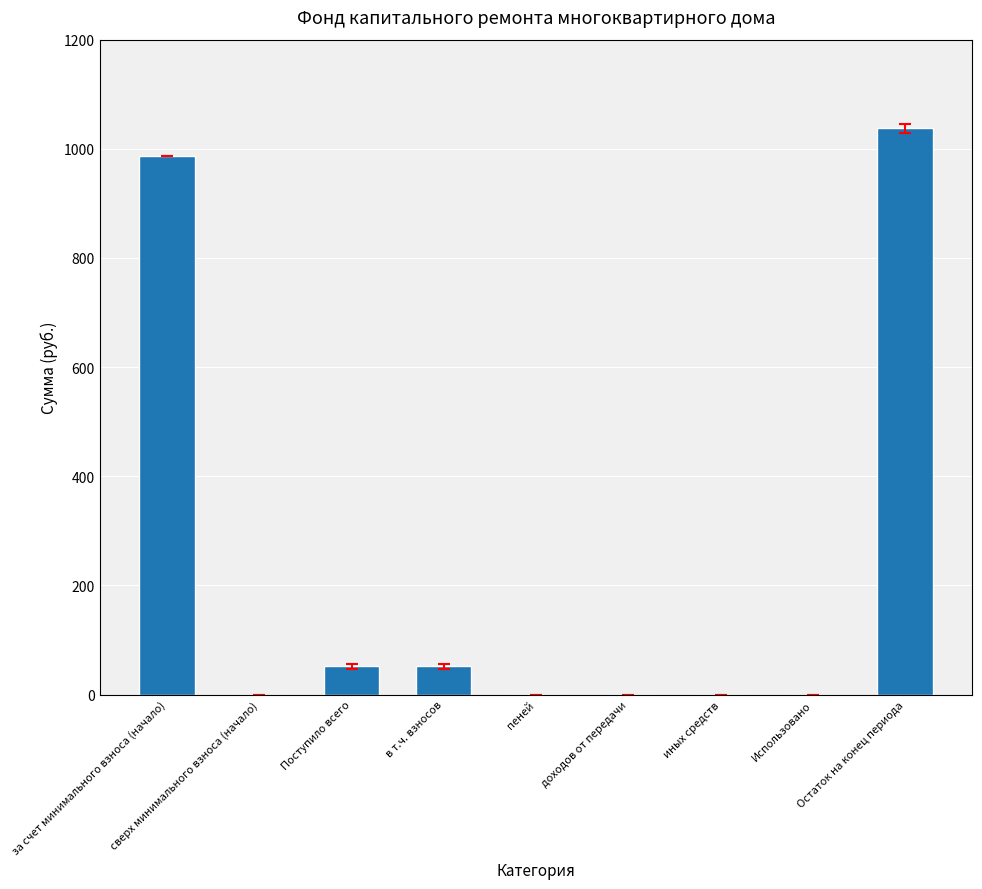

True or false: the data shows 594.2 at Остаток на конец периода.

False